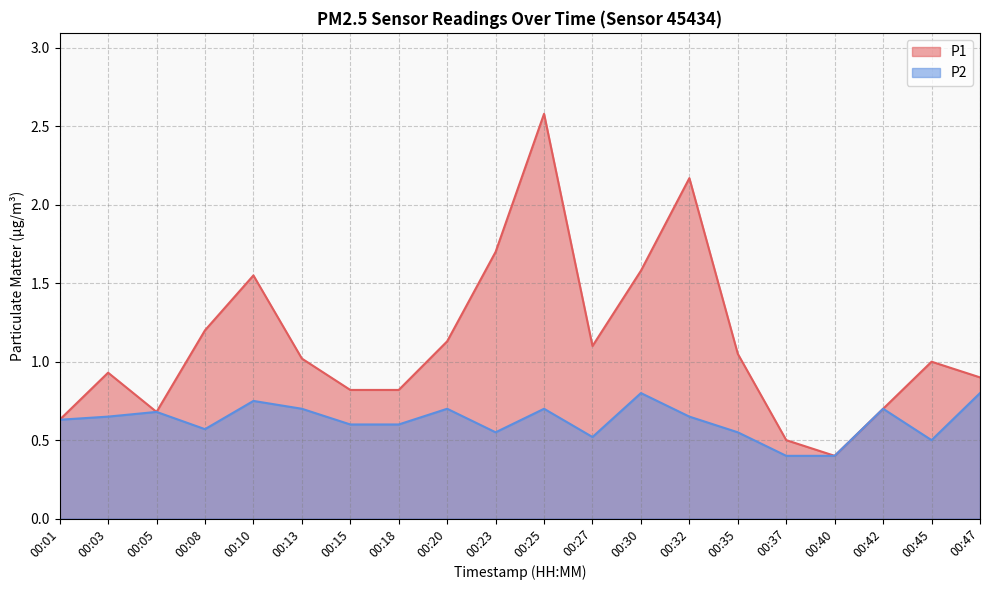

At which label does P1 reach its minimum?

00:40